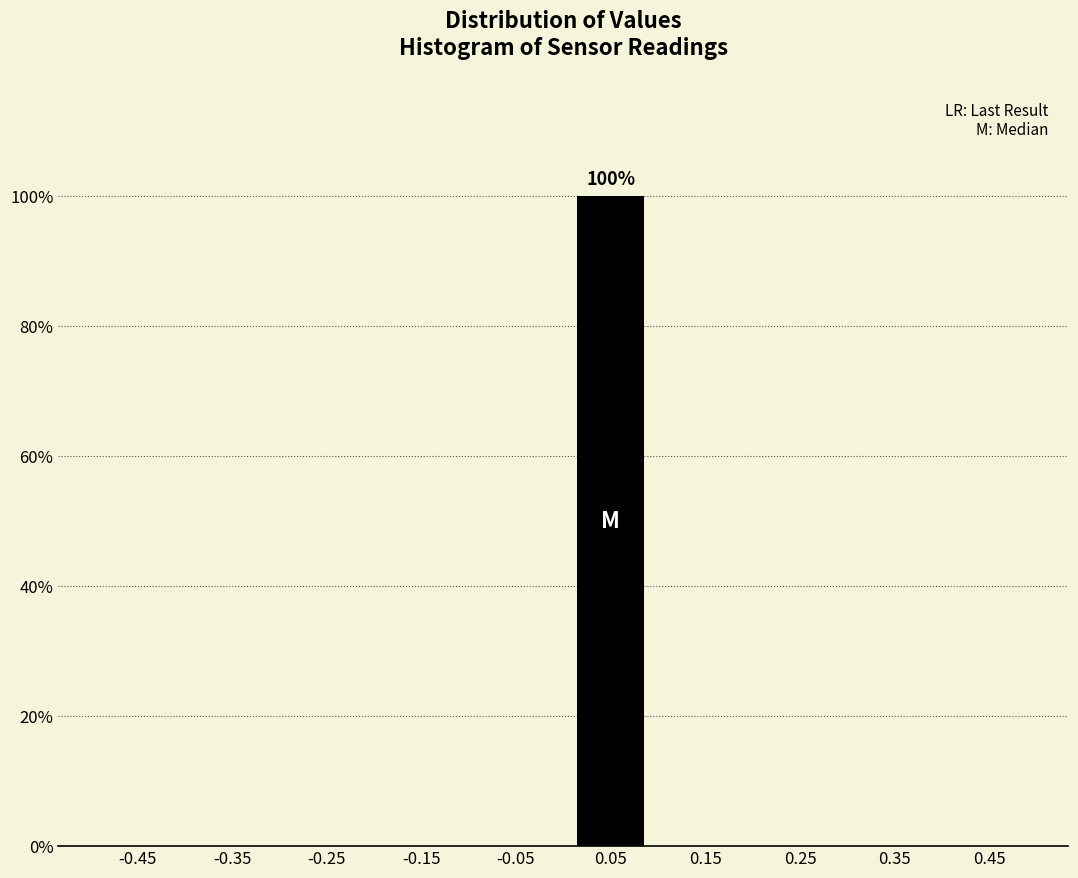

Reading left to right, extract all data points from this chart.

-0.45=0	-0.35=0	-0.25=0	-0.15=0	-0.05=0	0.05=100	0.15=0	0.25=0	0.35=0	0.45=0